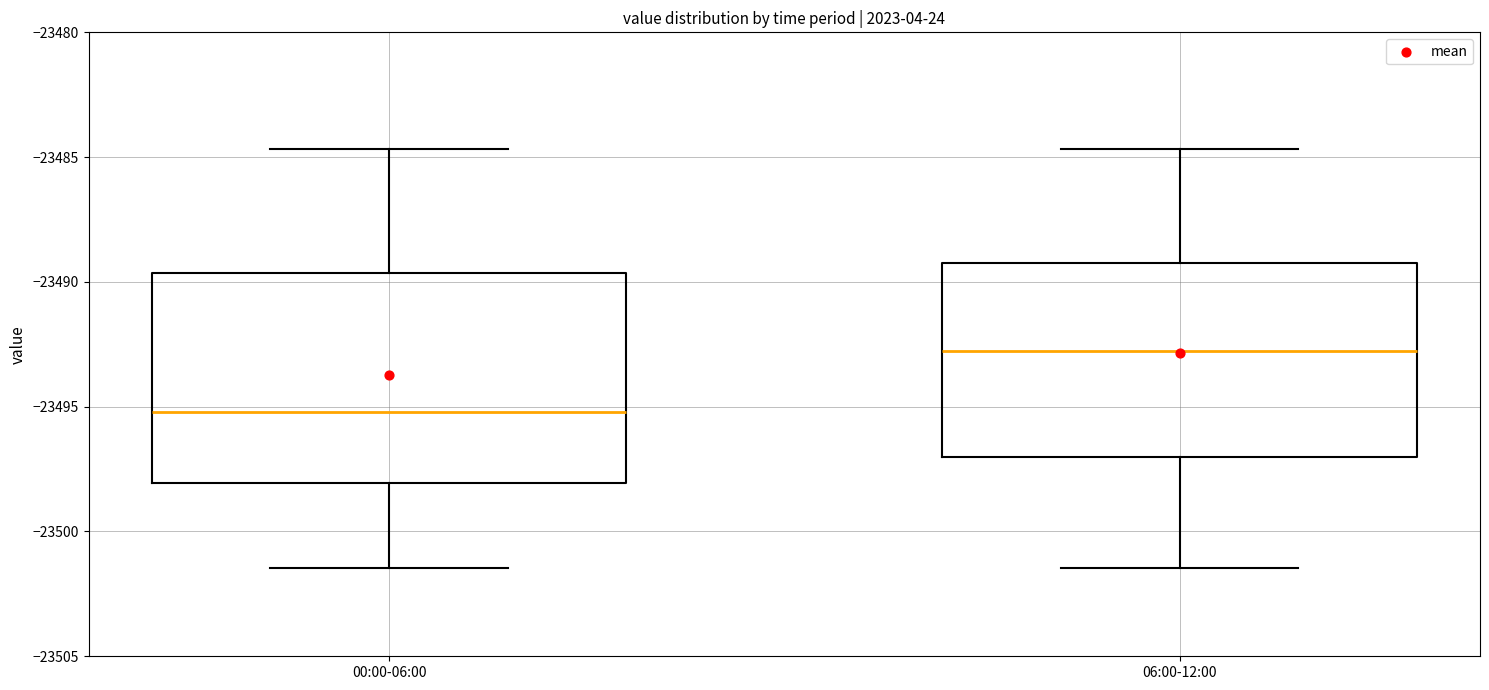

Where is the lower edge of the box for 00:00-06:00 on the y-axis? The values are not printed on the chart, so give them approximately, as read against the axis.

-23498.0